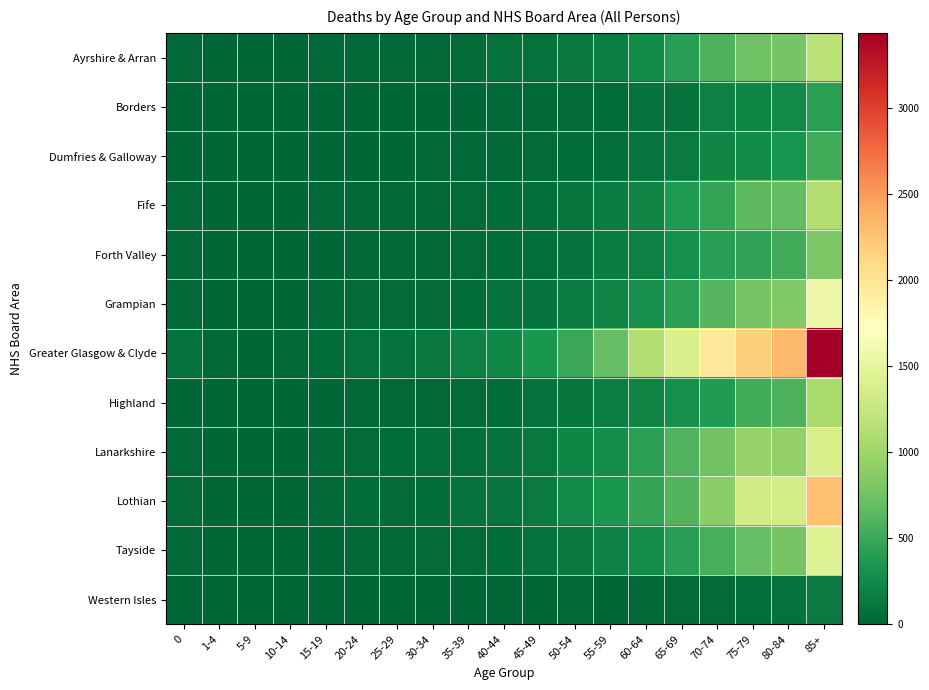

What is the spread (max minus min) of values at 10-14?

14